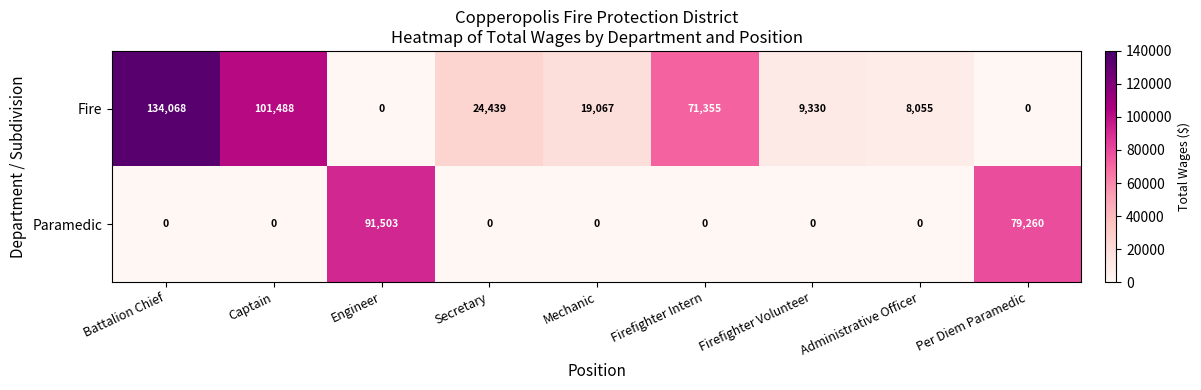

What is the difference between the highest and lowest values at Firefighter Volunteer?

9330